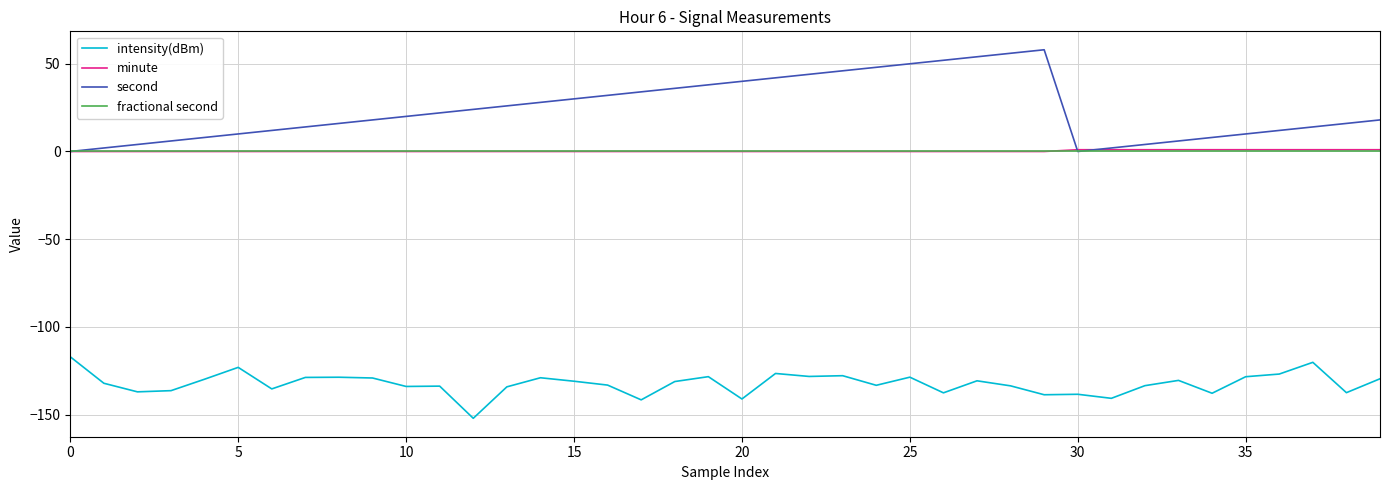

Which series has the widest spread of values?

second